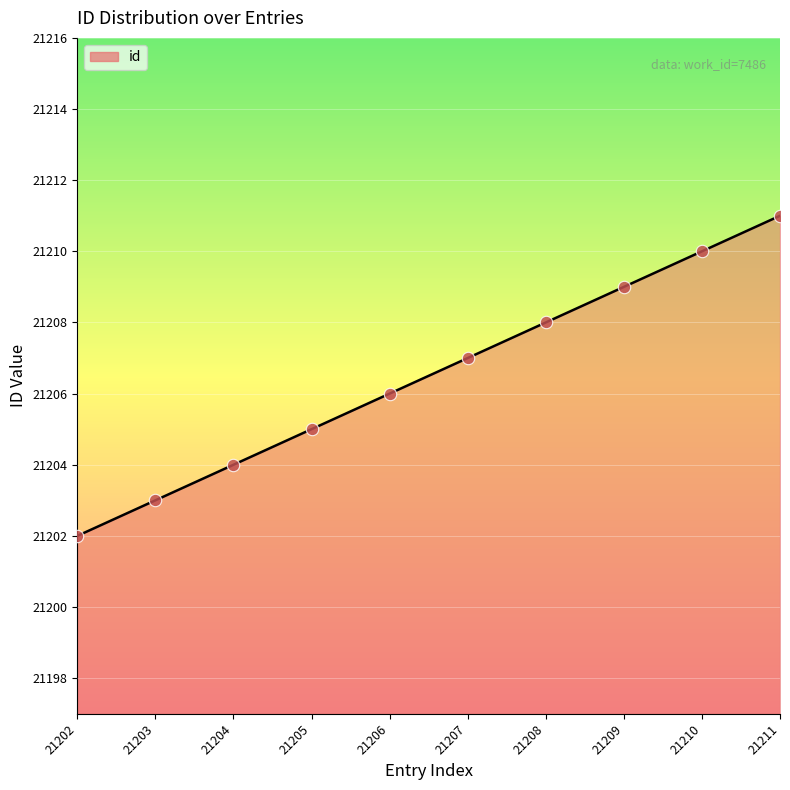

What is the change in value from 21202 to 21209?

+7